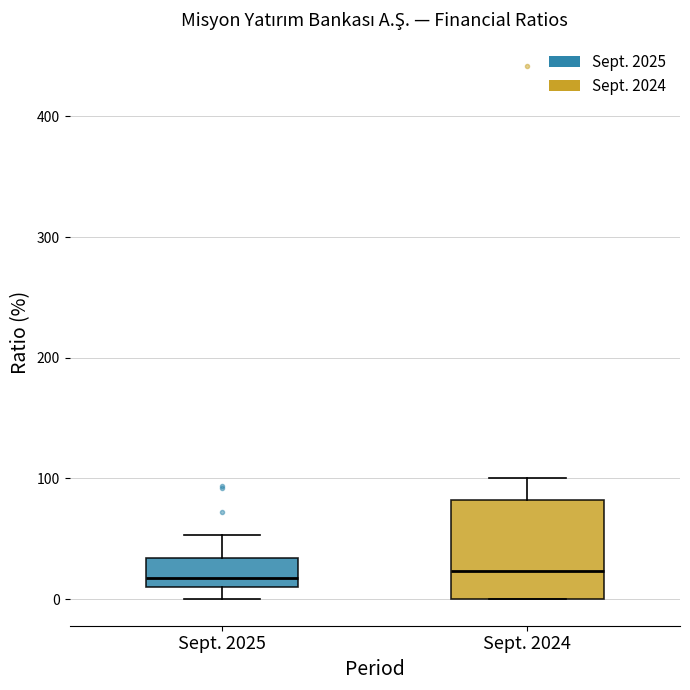

Reading left to right, read every box against the y-axis: the position of its median line, the range the box covers, and the ends of its whiskers. The values are not printed on the chart, so give them approximately, as read against the axis.

Sept. 2025: median 20, box 10 to 30, whiskers 0 to 50
Sept. 2024: median 20, box 0 to 80, whiskers 0 to 100